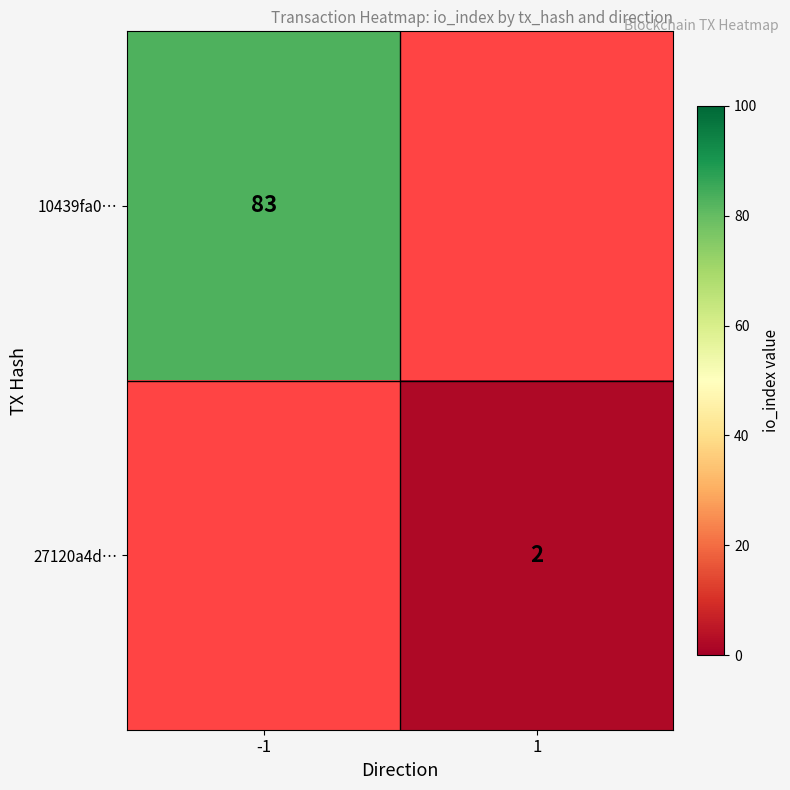

The value of 27120a4d… at 1 is 2. True or false?

True